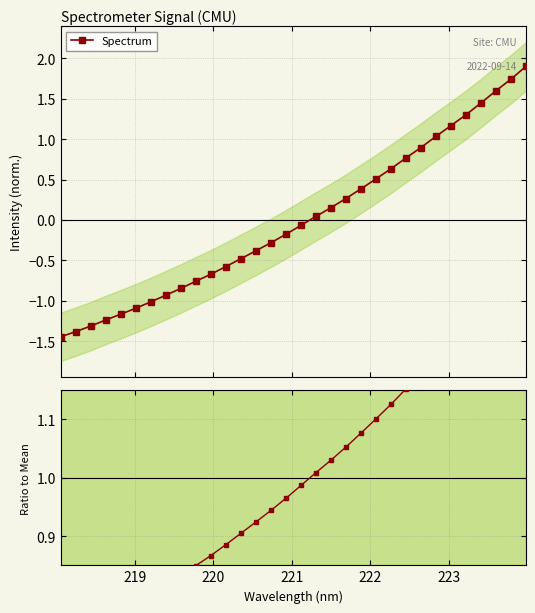

List the series in order of their overall mean, lowest first.

Spectrum, Ratio to Mean